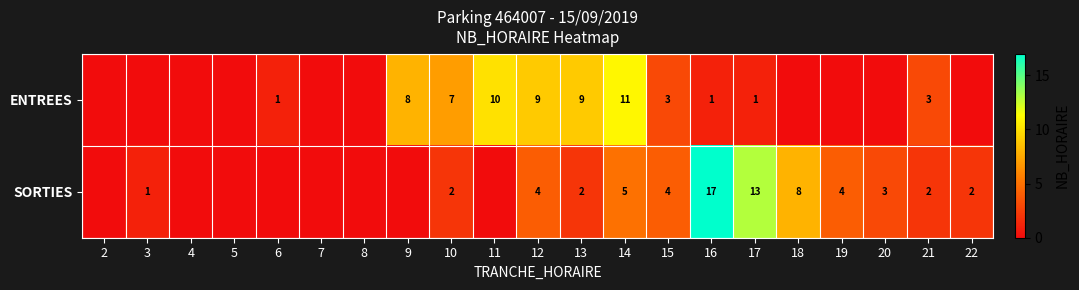

What is the total value across all series at 14?

16